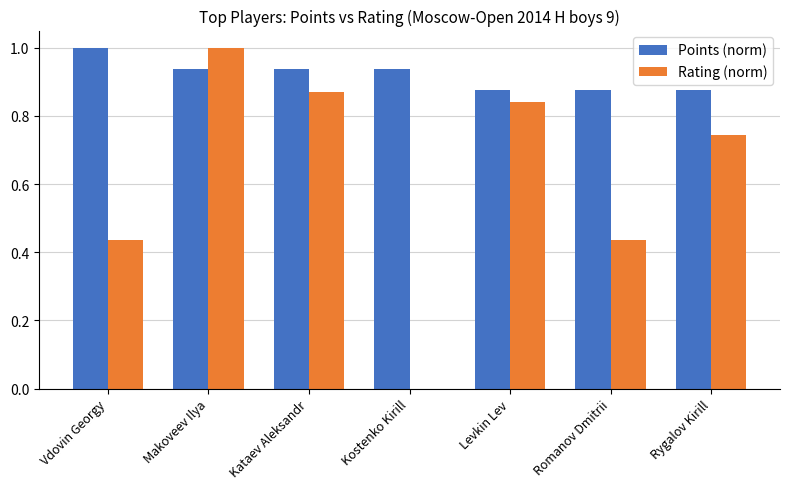

Which series changed the most between Kostenko Kirill and Romanov Dmitrii?

Rating (norm)